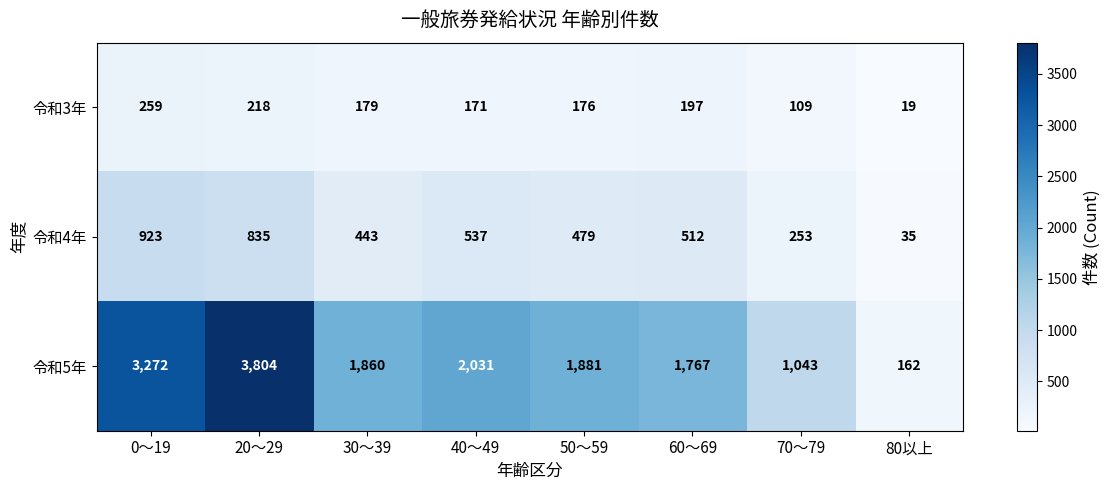

Which label corresponds to the smallest value in the chart?

80以上